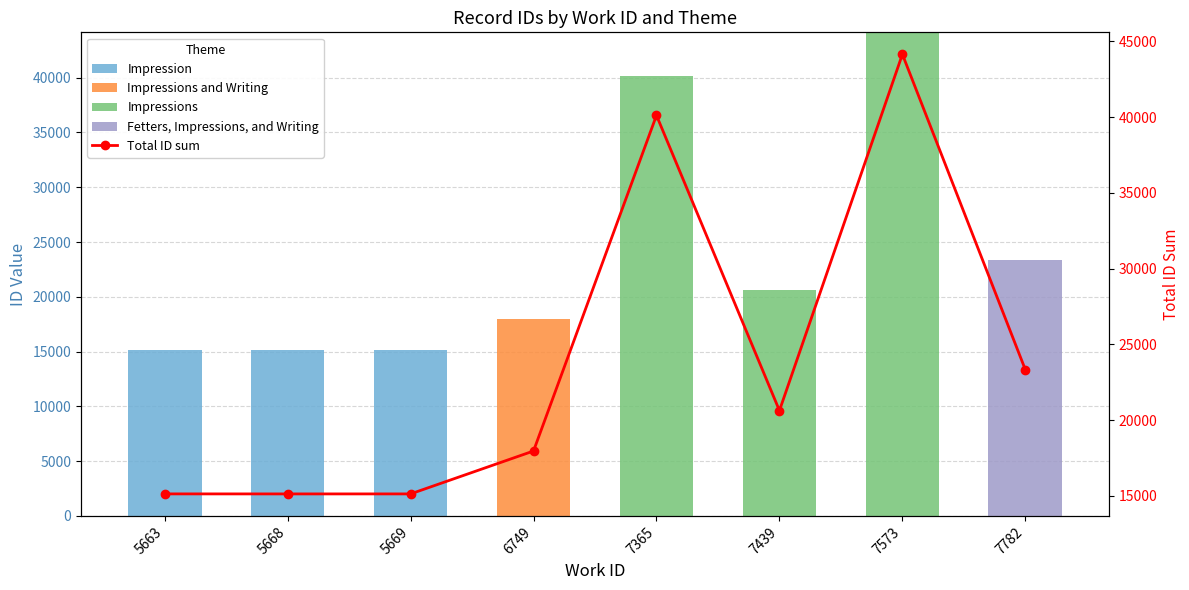

Rank the series at 7573 from lowest to highest value.

Impression, Impressions and Writing, Fetters, Impressions, and Writing, Impressions, Total ID sum